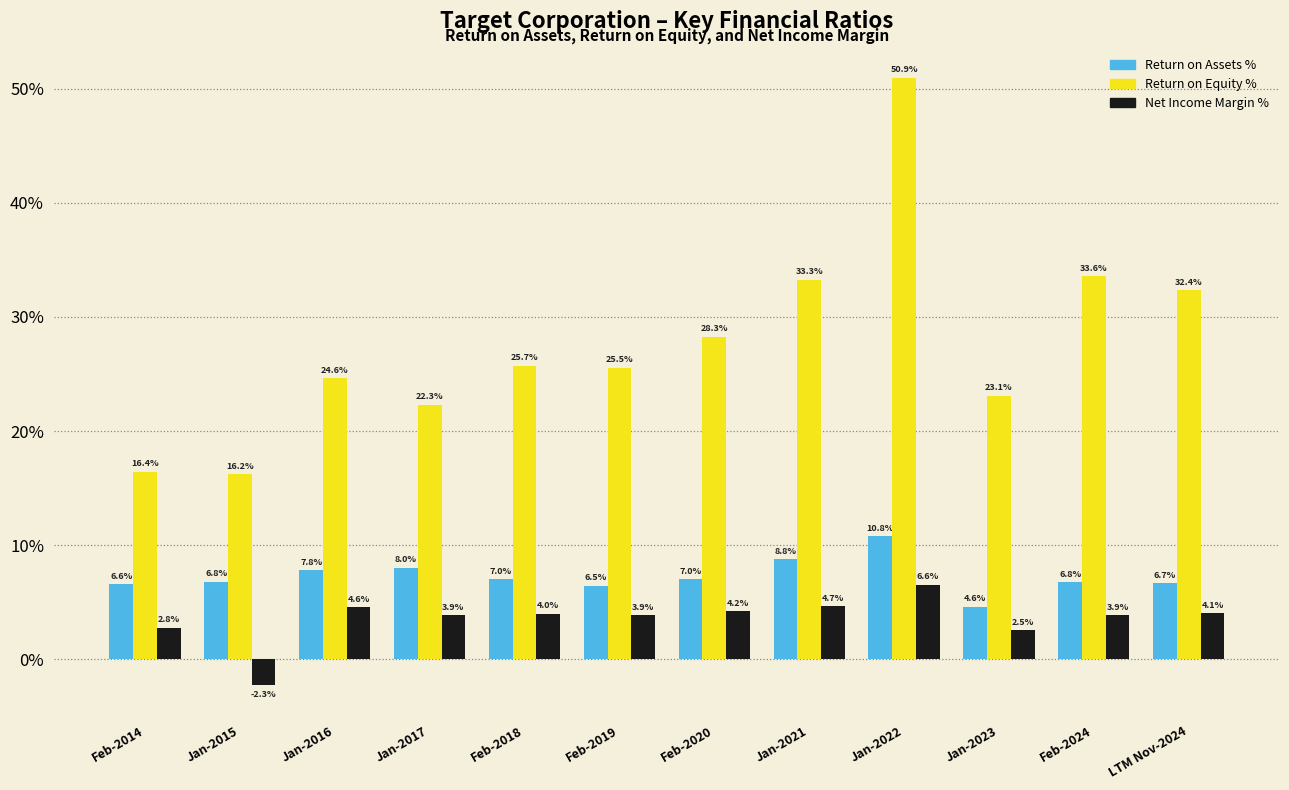

Reading left to right, list all the values displayed in this chart.

Return on Assets %: Feb-2014=6.6	Jan-2015=6.8	Jan-2016=7.8	Jan-2017=8.0	Feb-2018=7.0	Feb-2019=6.5	Feb-2020=7.0	Jan-2021=8.8	Jan-2022=10.8	Jan-2023=4.6	Feb-2024=6.8	LTM Nov-2024=6.7
Return on Equity %: Feb-2014=16.4	Jan-2015=16.2	Jan-2016=24.6	Jan-2017=22.3	Feb-2018=25.7	Feb-2019=25.5	Feb-2020=28.3	Jan-2021=33.3	Jan-2022=50.9	Jan-2023=23.1	Feb-2024=33.6	LTM Nov-2024=32.4
Net Income Margin %: Feb-2014=2.8	Jan-2015=-2.3	Jan-2016=4.6	Jan-2017=3.9	Feb-2018=4.0	Feb-2019=3.9	Feb-2020=4.2	Jan-2021=4.7	Jan-2022=6.6	Jan-2023=2.5	Feb-2024=3.9	LTM Nov-2024=4.1